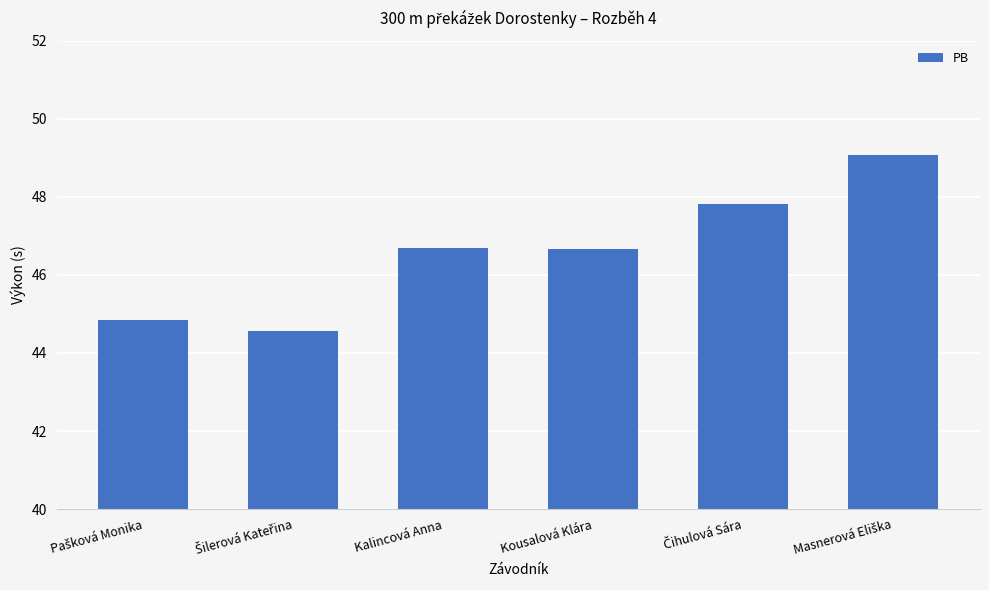

What is the difference between the second highest and minimum values?

3.3